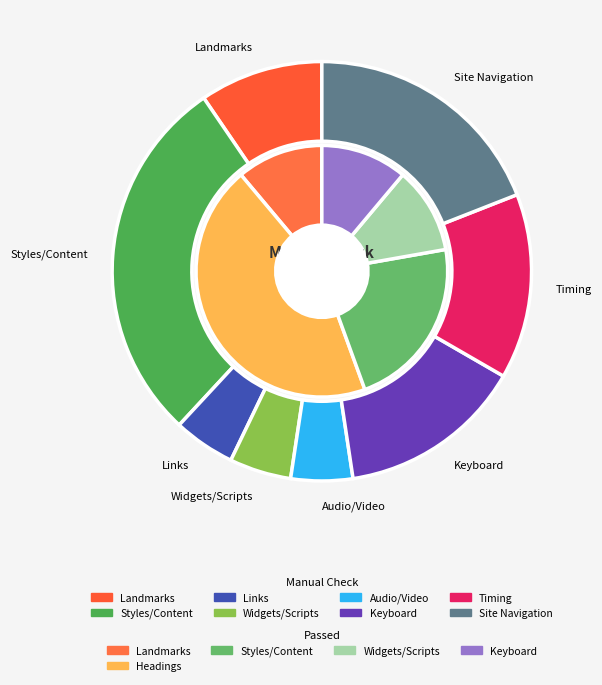

The Images slice represents 0% of the pie. True or false?

True